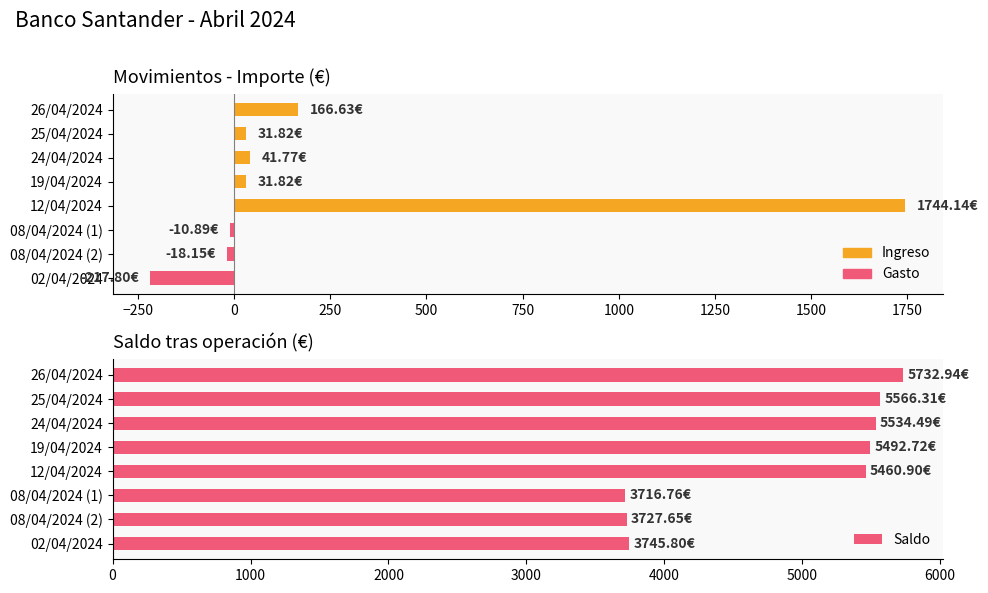

How many data points in Saldo are less than 5492?

4